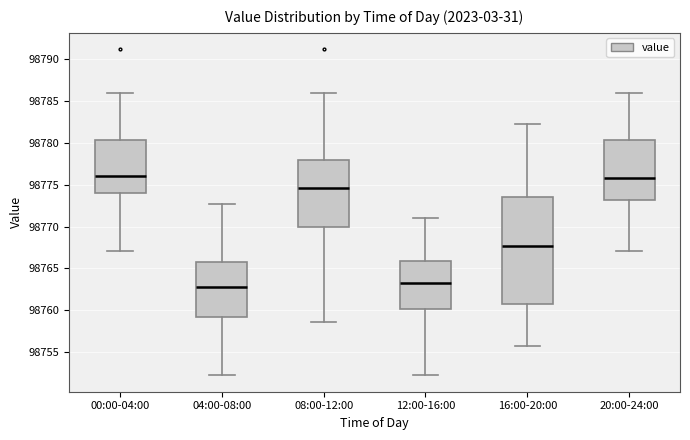

Which box is the tallest, from its lower edge to its upper edge?

16:00-20:00